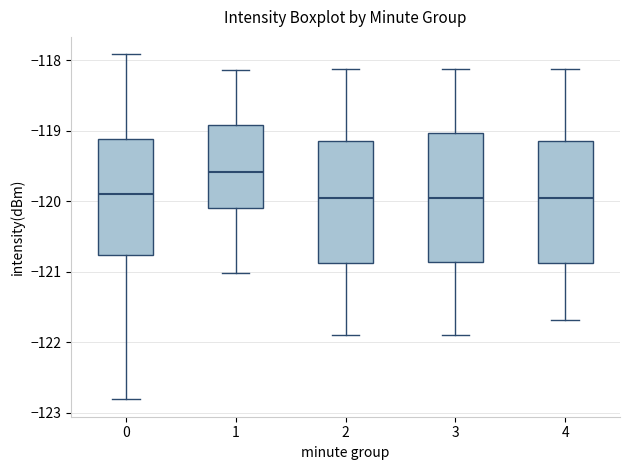

Where is the lower edge of the box at x = 0 on the y-axis? The values are not printed on the chart, so give them approximately, as read against the axis.

-120.8